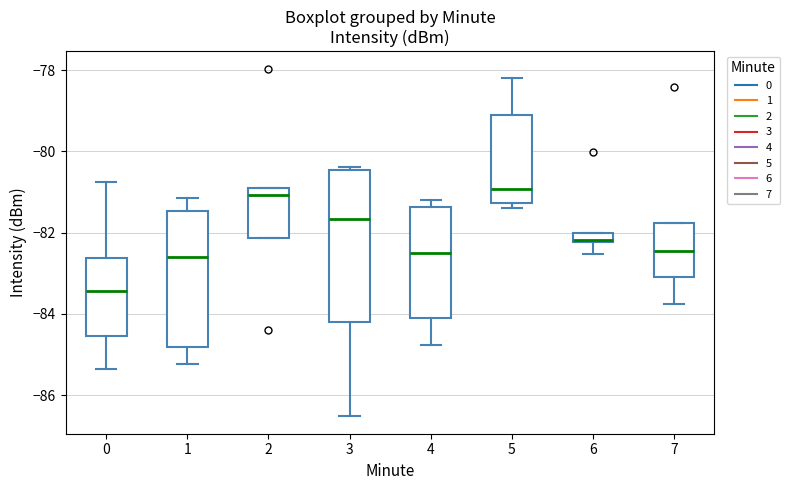

Which box's median line is the lowest?

0